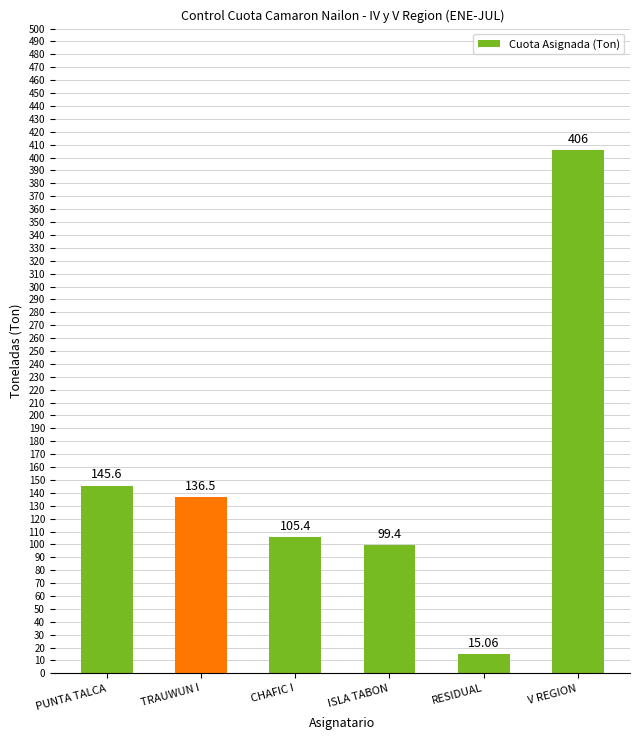

What value does the data have at ISLA TABON?

99.4